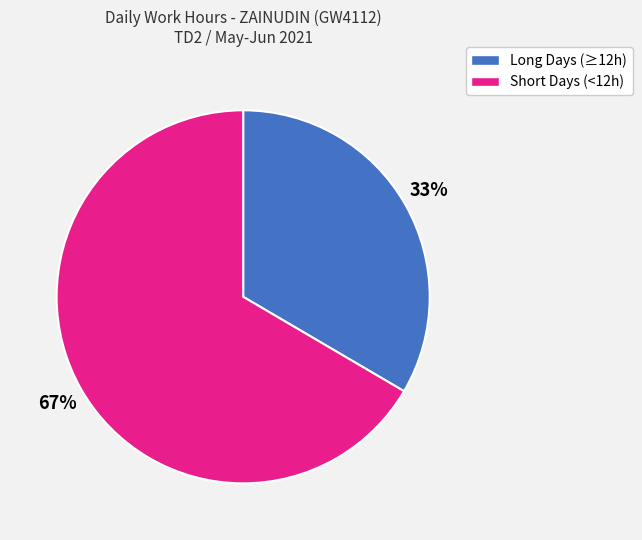

To the nearest percent, what is the average slice percentage?

50%